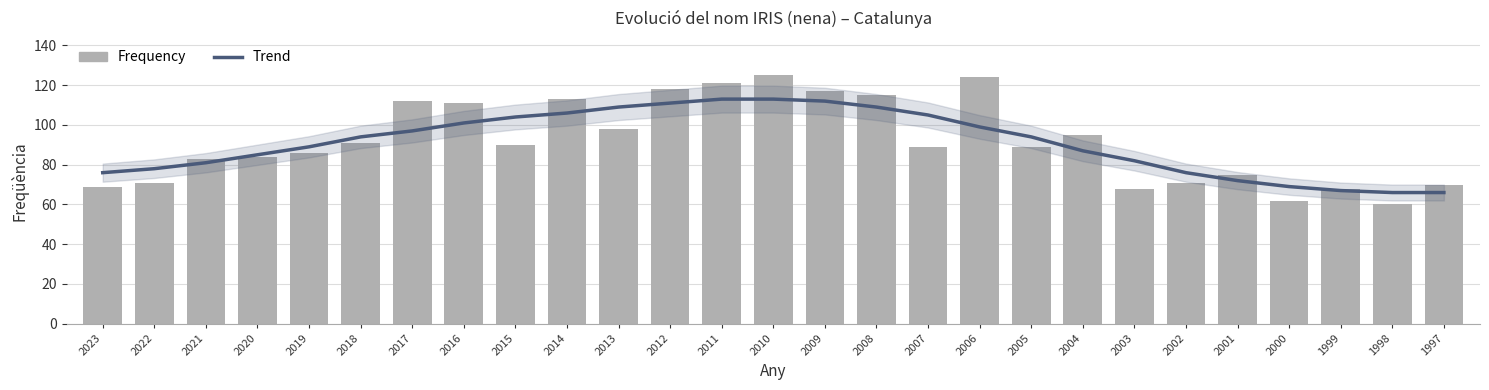

At how many categories does at least one series exceed 76?

20